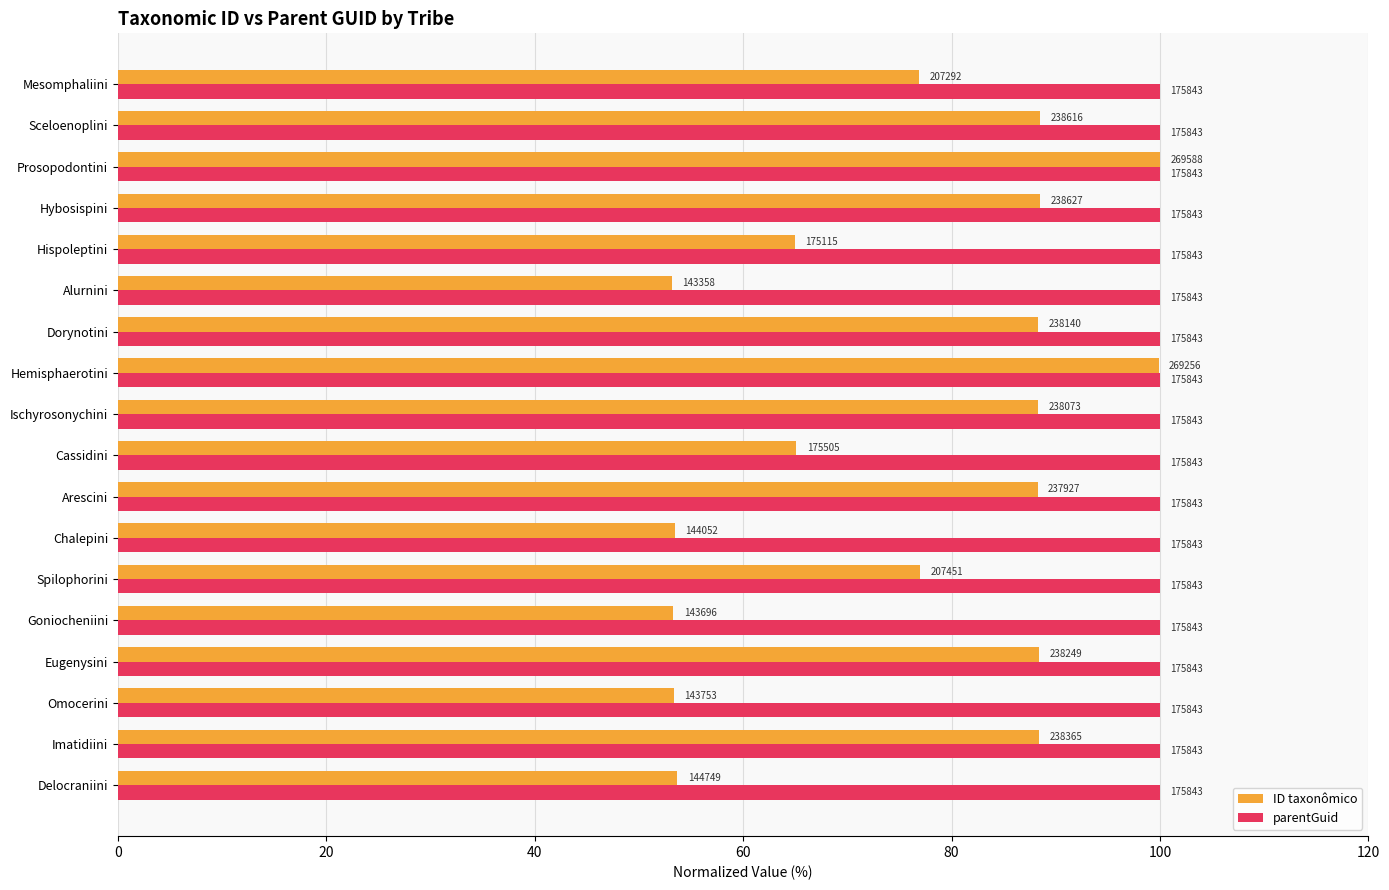

What are all the series names shown in the legend?

ID taxonômico, parentGuid